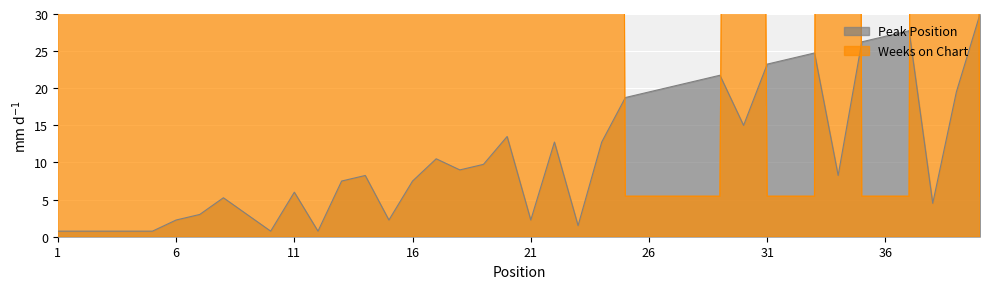

Between 30 and 28, which is larger?

28